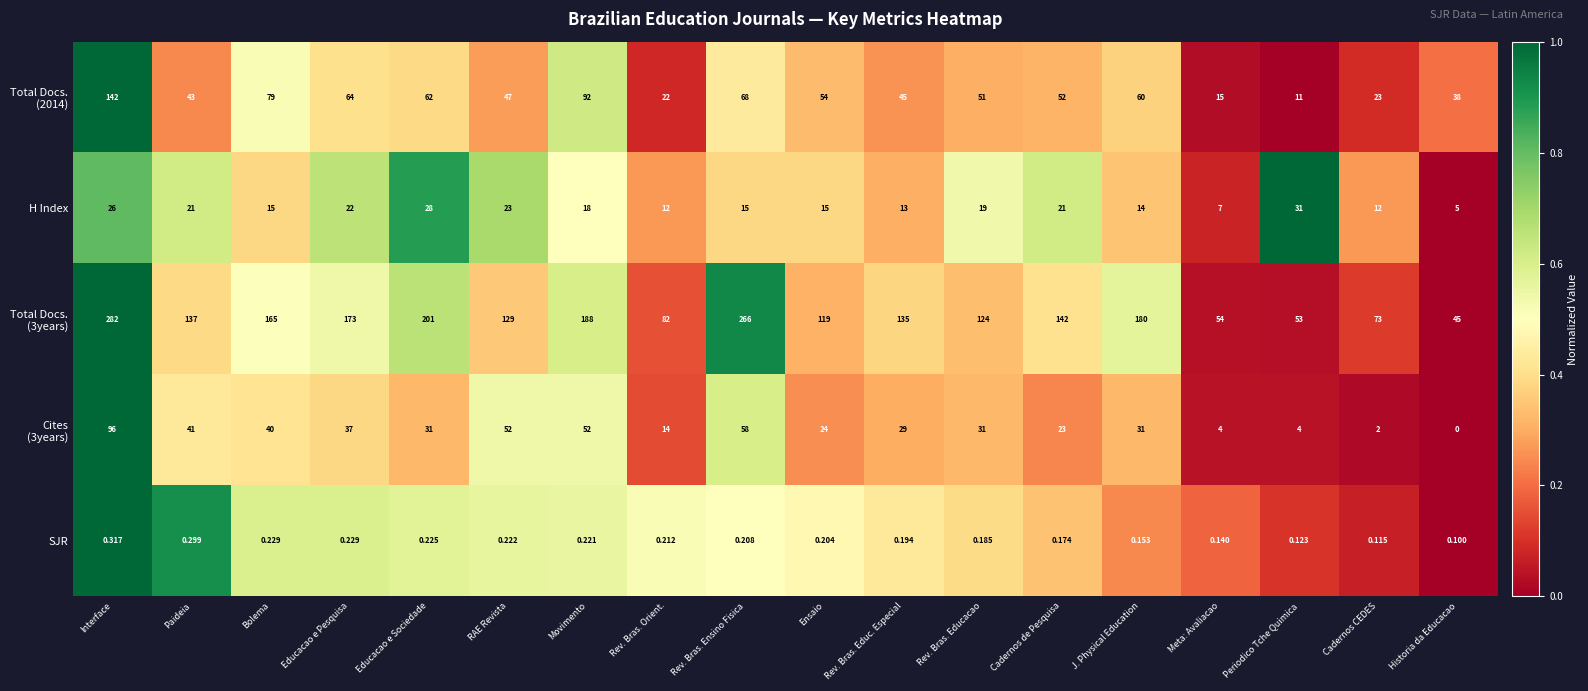

At which label is H Index closest to 18?

Movimento